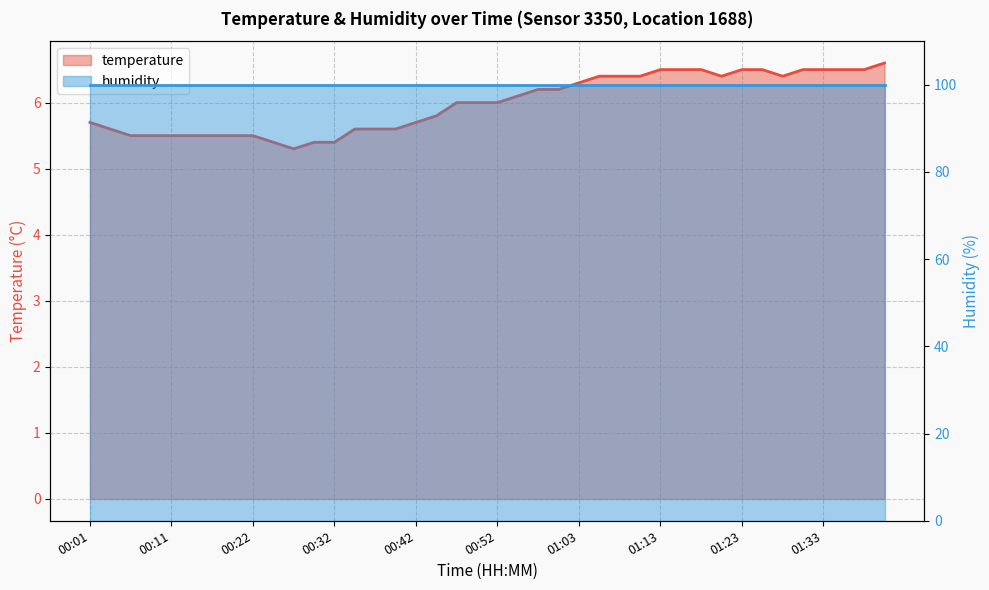

What is the smallest value displayed?

5.3